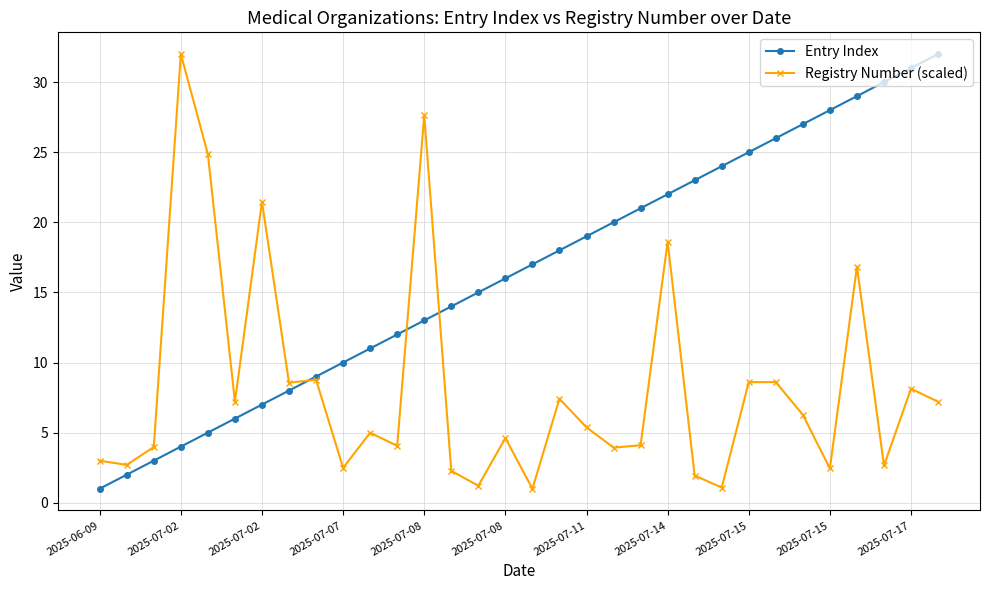

What is the greatest value displayed?

32.0